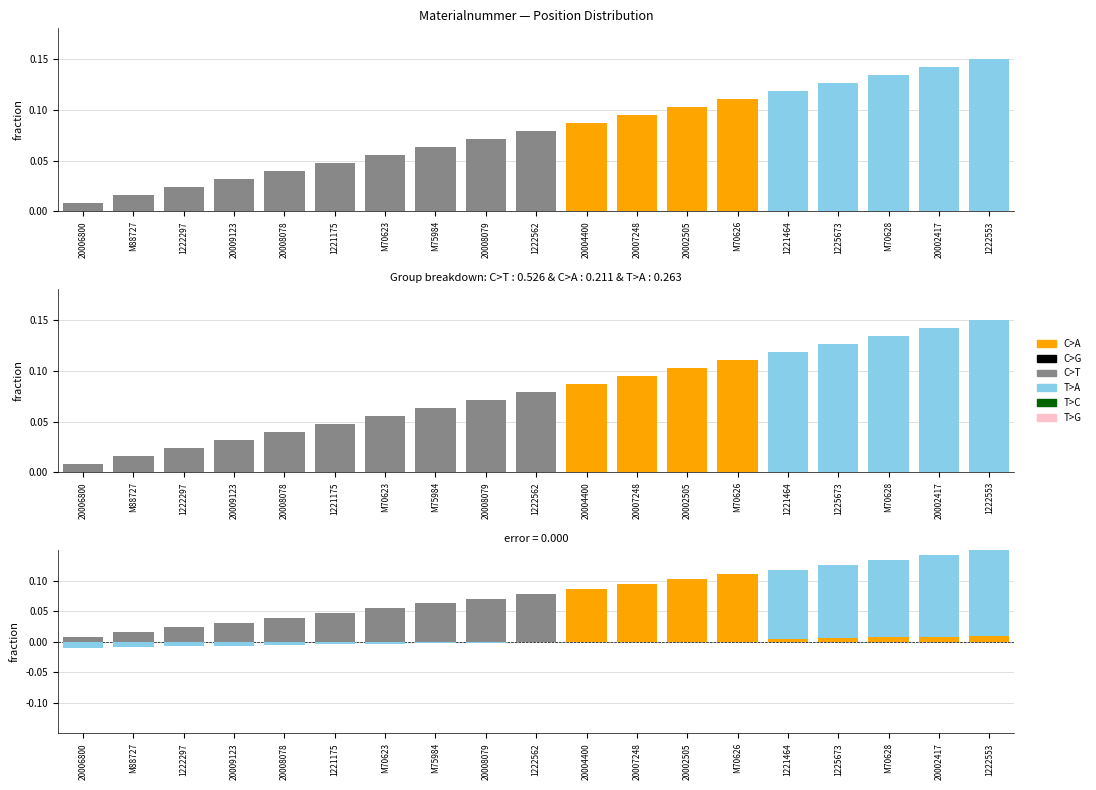

How many bars are there in total?

19